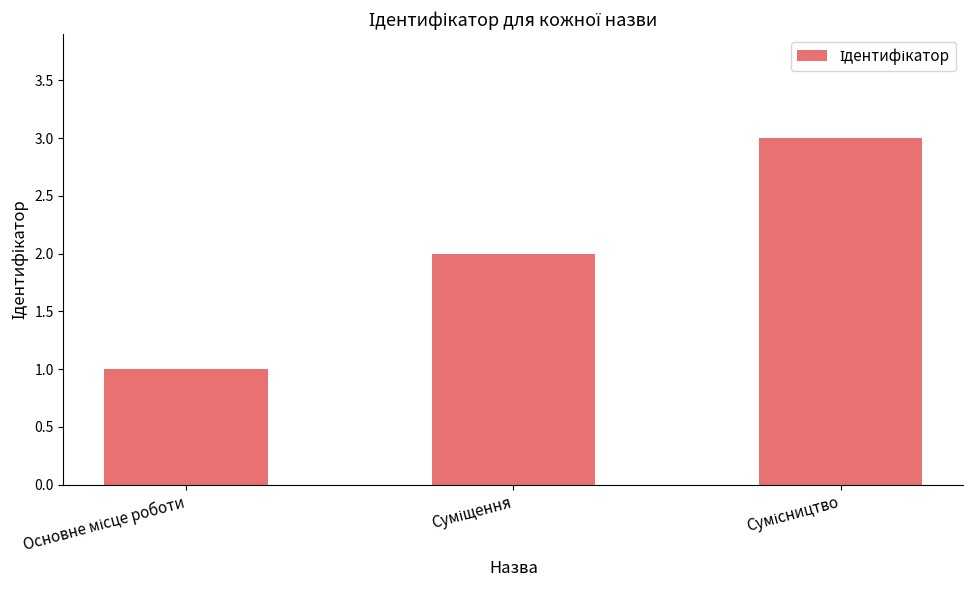

What is the value of the 3rd bar from the left?

3